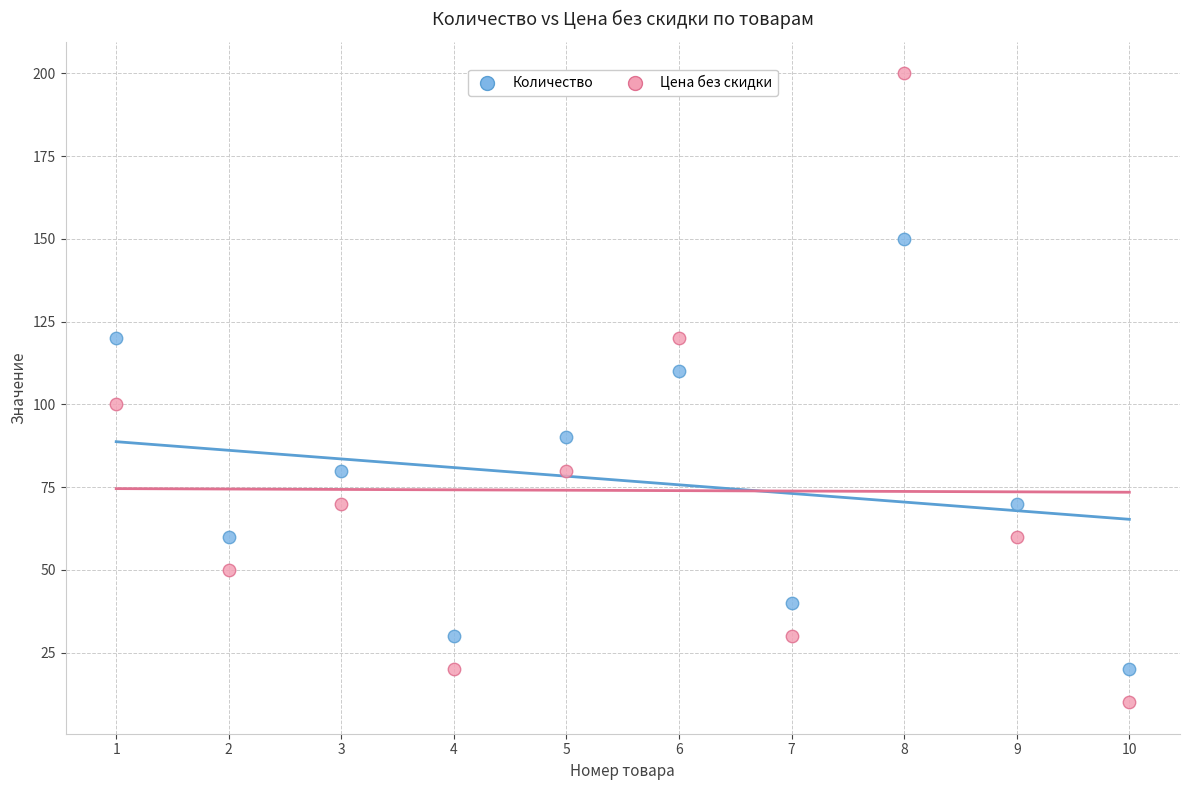

What are all the series names shown in the legend?

Количество, Цена без скидки